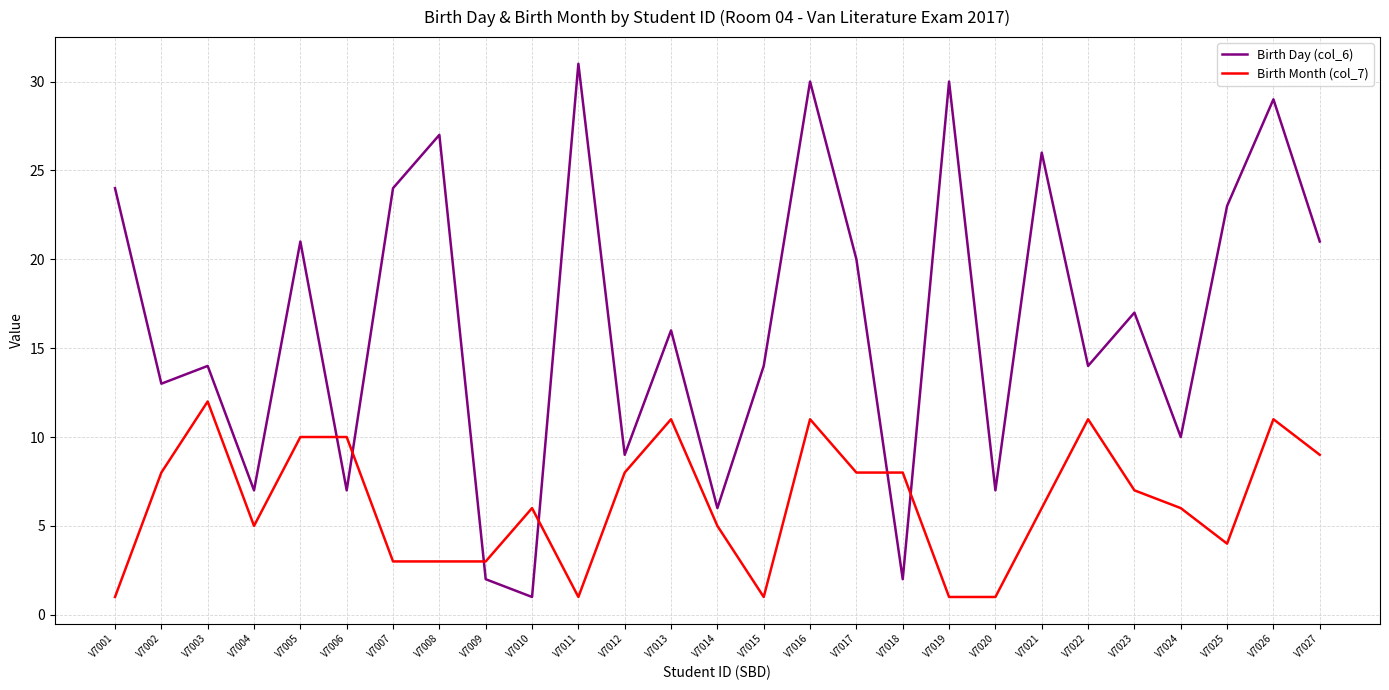

Is this an area chart (filled region under the line)?

No